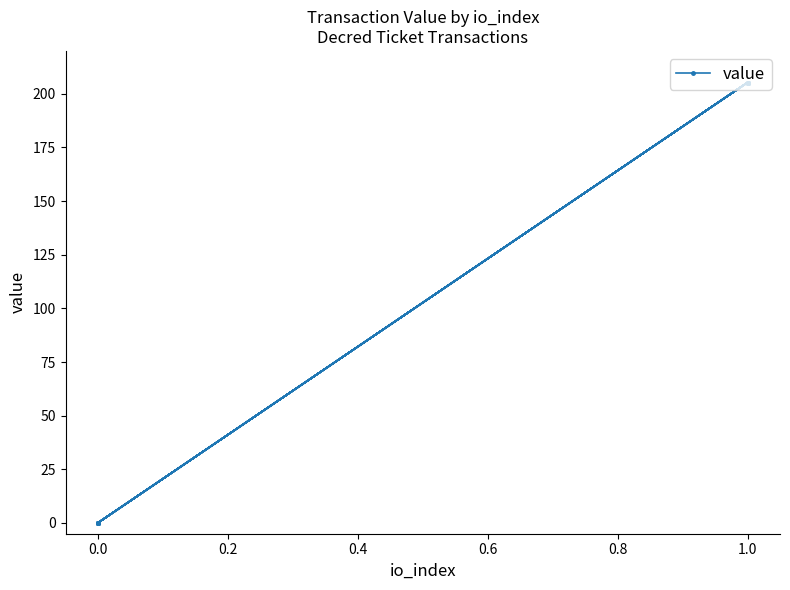

True or false: the data has more than 2 interior local peaks.

False